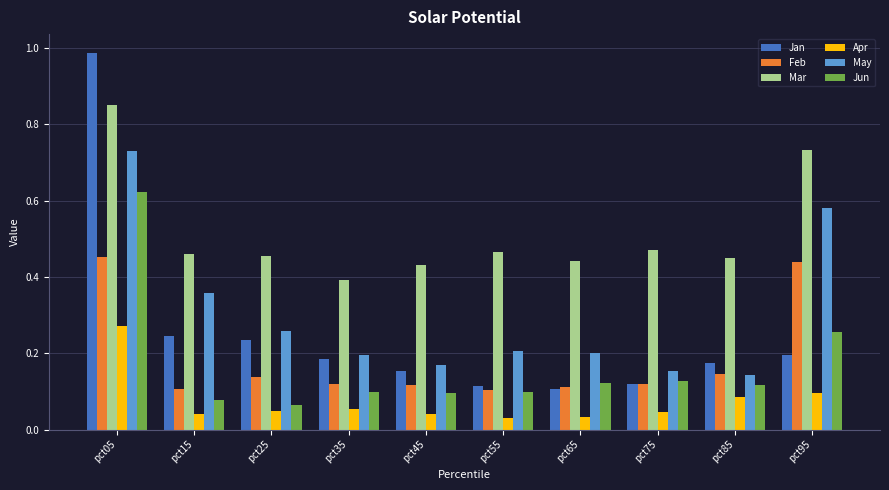

Does the chart contain any negative values?

No